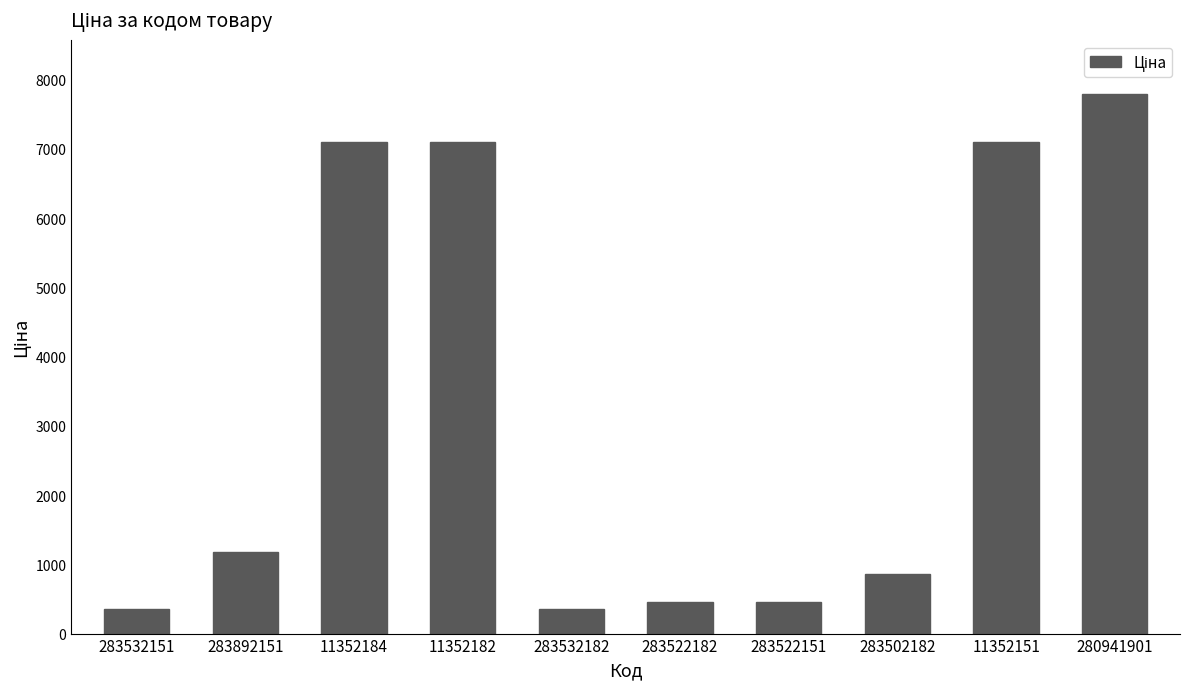

What is the change in value from 283532151 to 280941901?

+7440.7